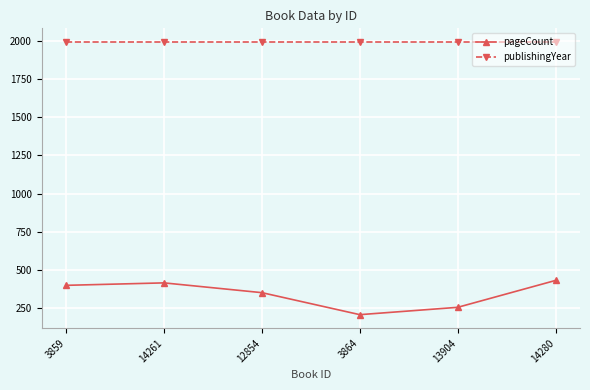

True or false: publishingYear and pageCount intersect in this chart.

False